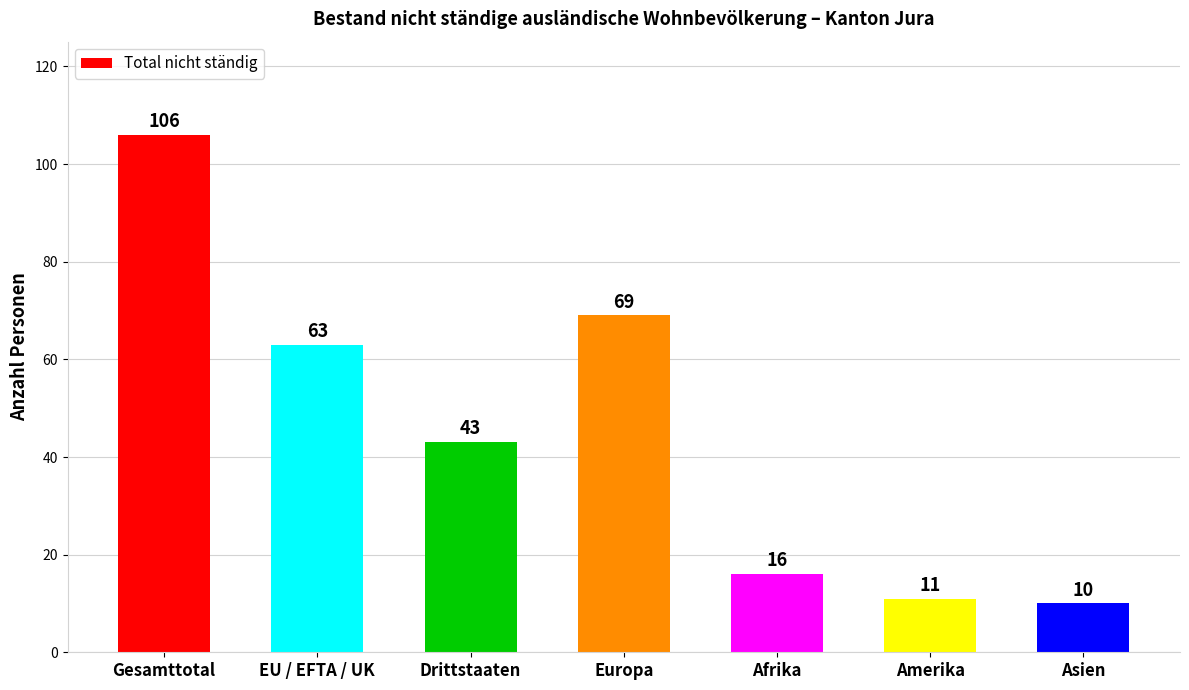

How many data points are less than 43?

3